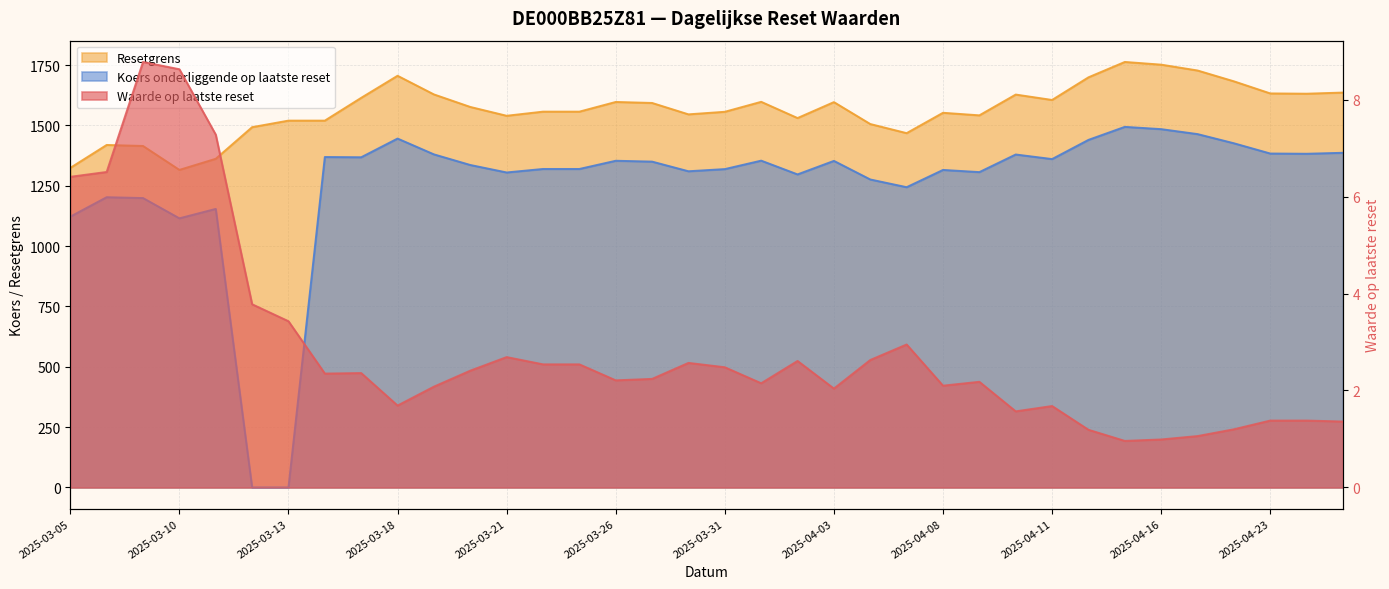

Which category has the highest value in the Koers onderliggende op laatste reset series?

2025-04-15